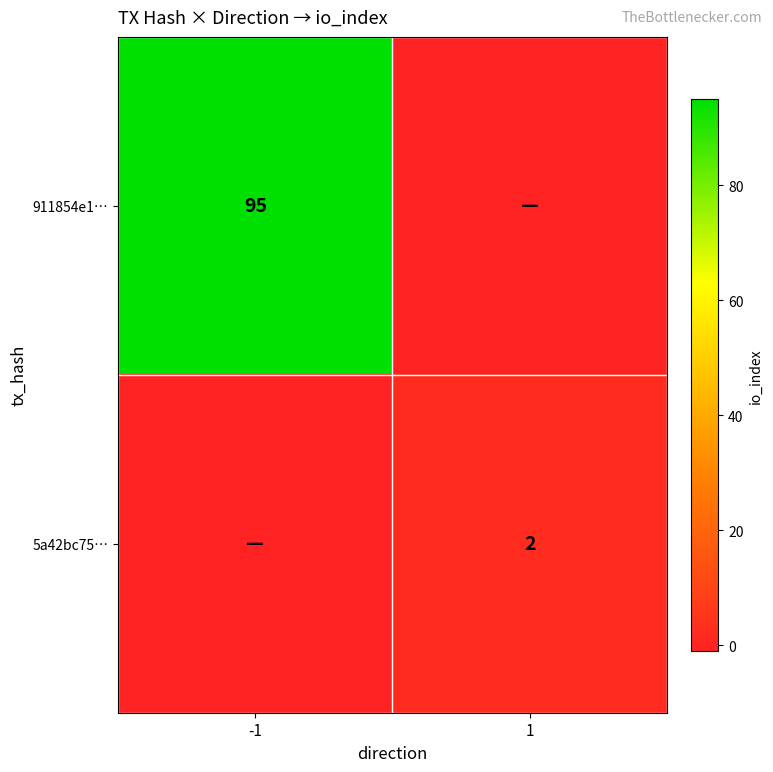

Is the value of 911854e1… at -1 greater than the value of 5a42bc75… at 1?

Yes